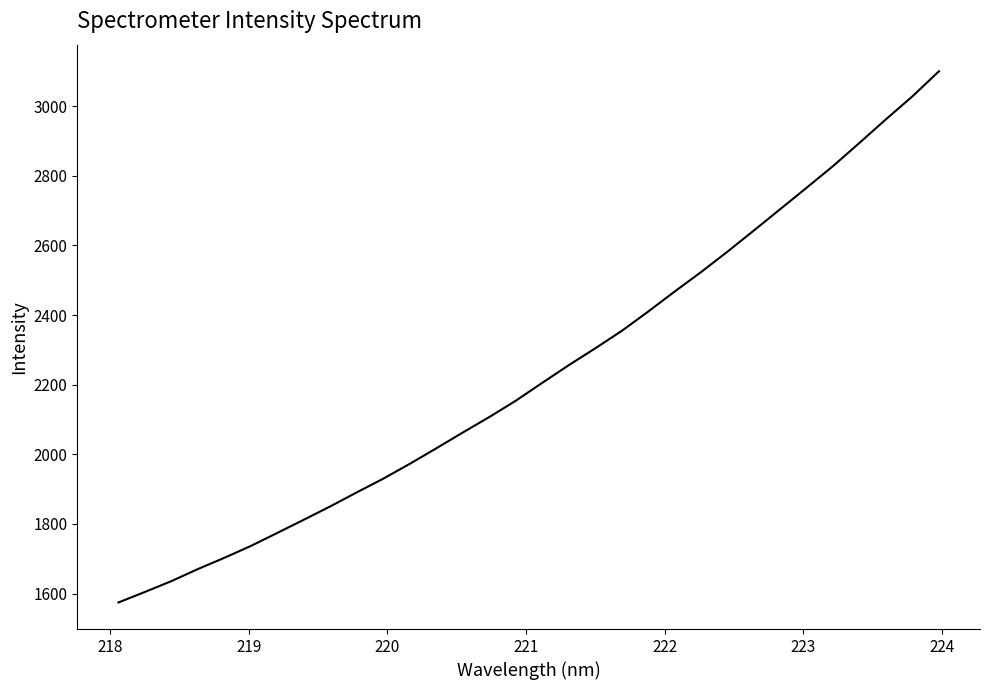

What is the minimum value shown in the chart?

1574.5